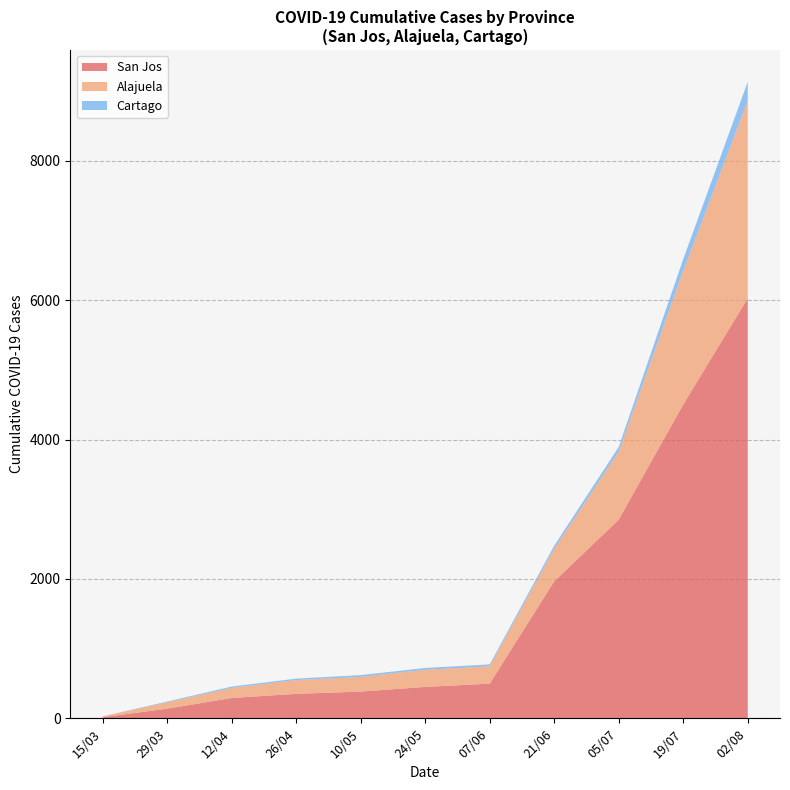

What is the highest value of the San Jos series?

6027